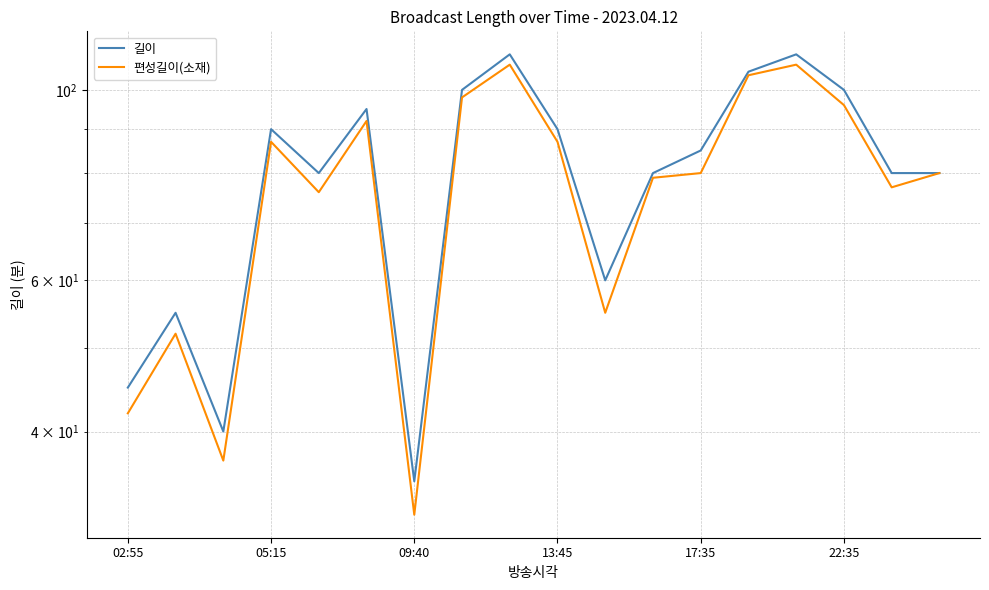

Is this an area chart (filled region under the line)?

No